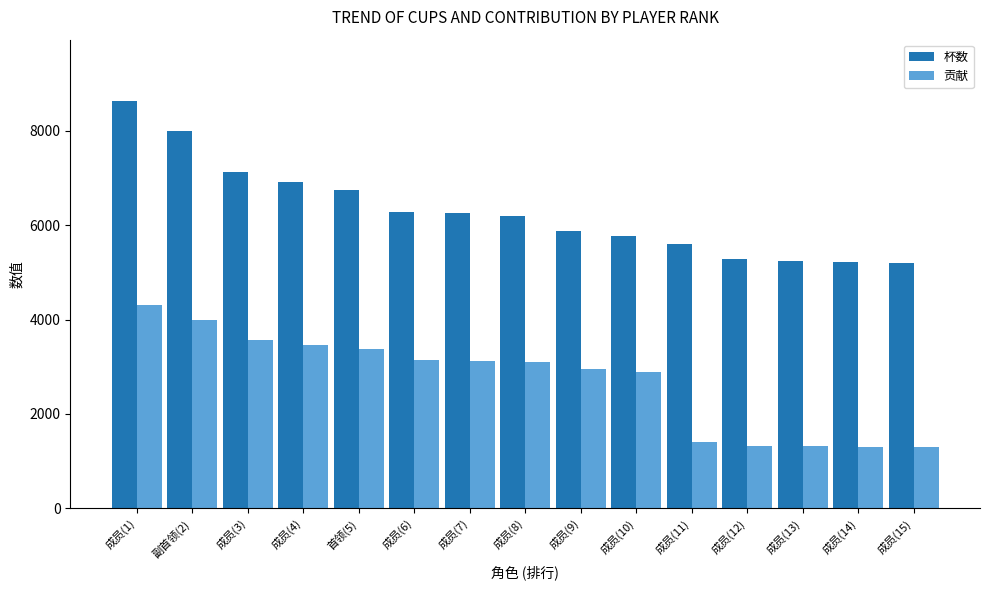

Which series has the largest total across all categories?

杯数